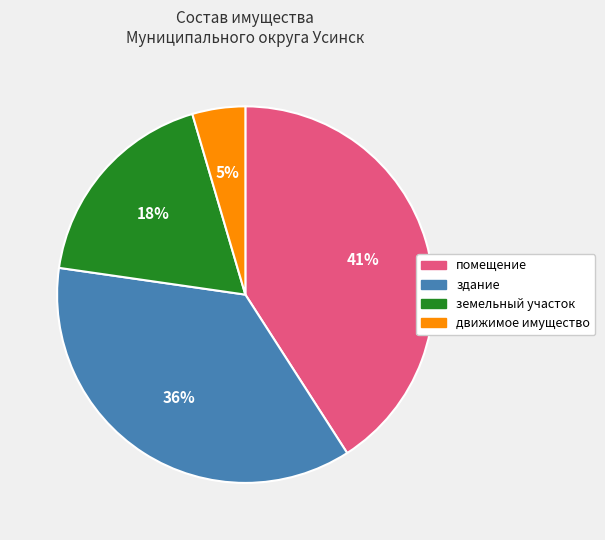

Do движимое имущество and здание together represent more than half of the pie?

No